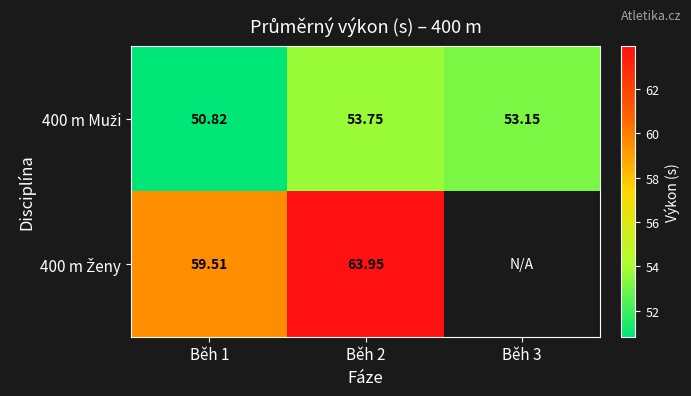

Which series has the largest total across all categories?

400 m Muži